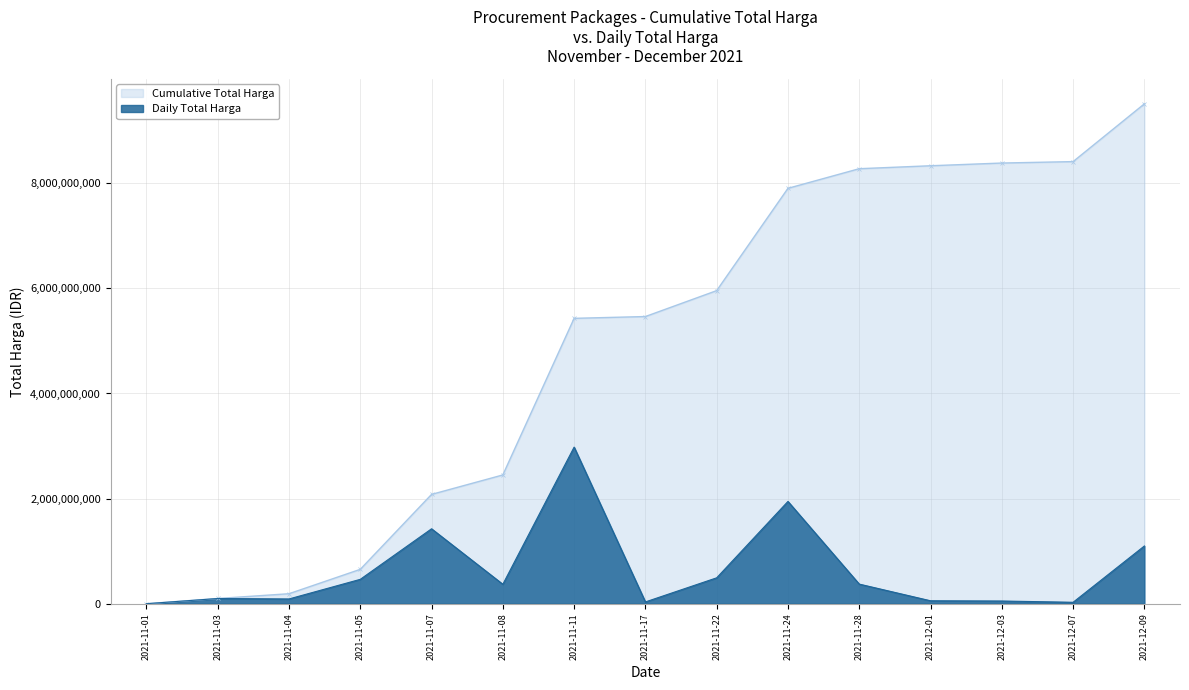

Where does the data first go above 370184000?

2021-11-05